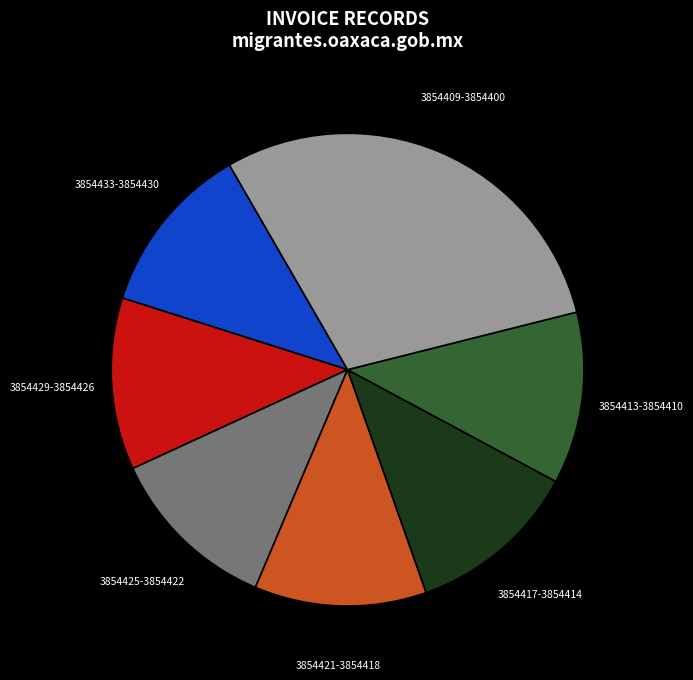

Is there any slice that represents more than half of the pie?

No